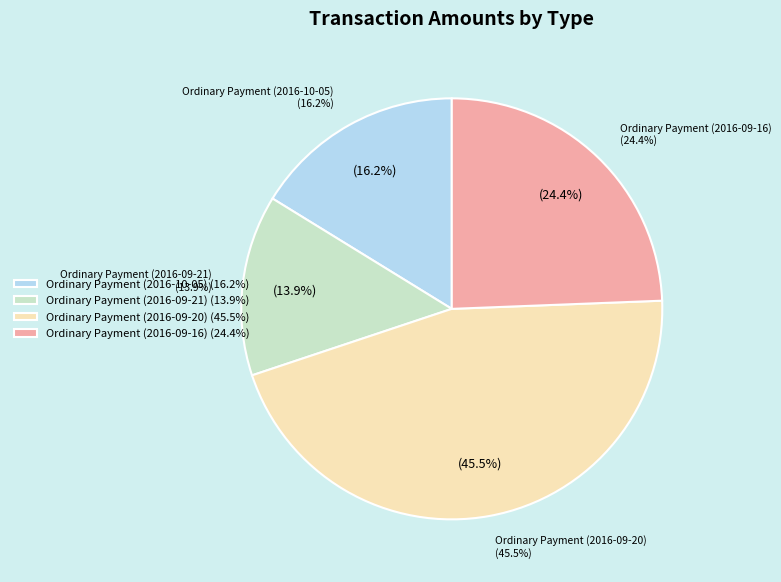

Which has a higher value, Account Update (2016-09-16) or Ordinary Payment (2016-09-20)?

Ordinary Payment (2016-09-20)